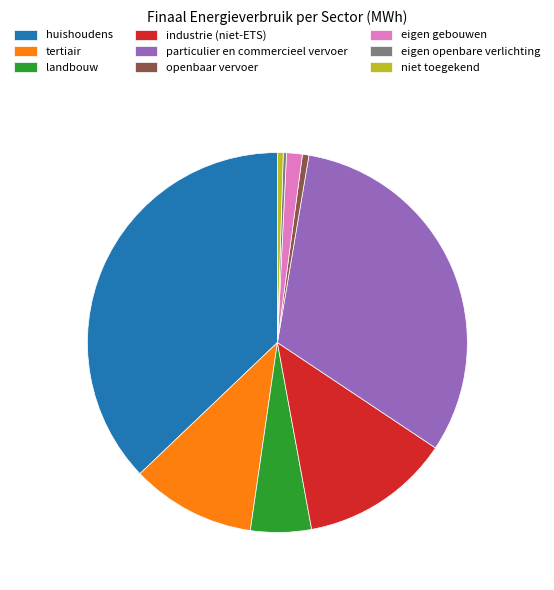

Which slice is the largest?

huishoudens